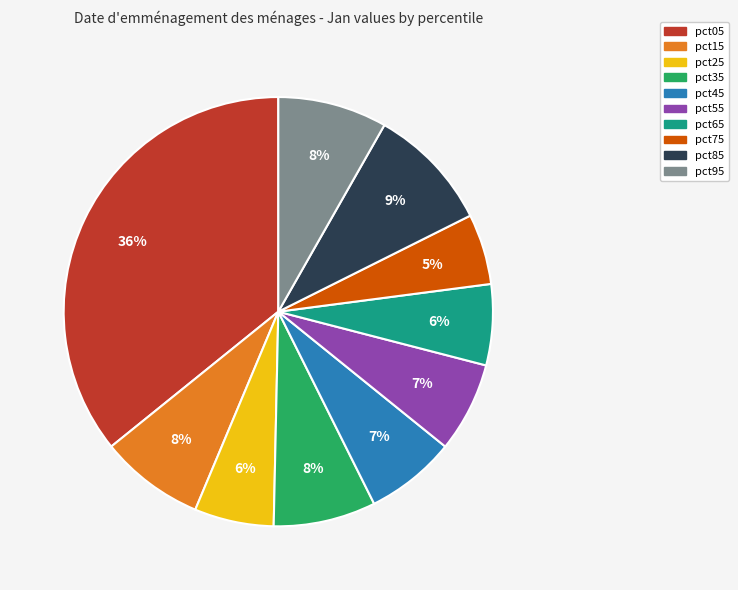

Which has a higher value, pct45 or pct95?

pct95